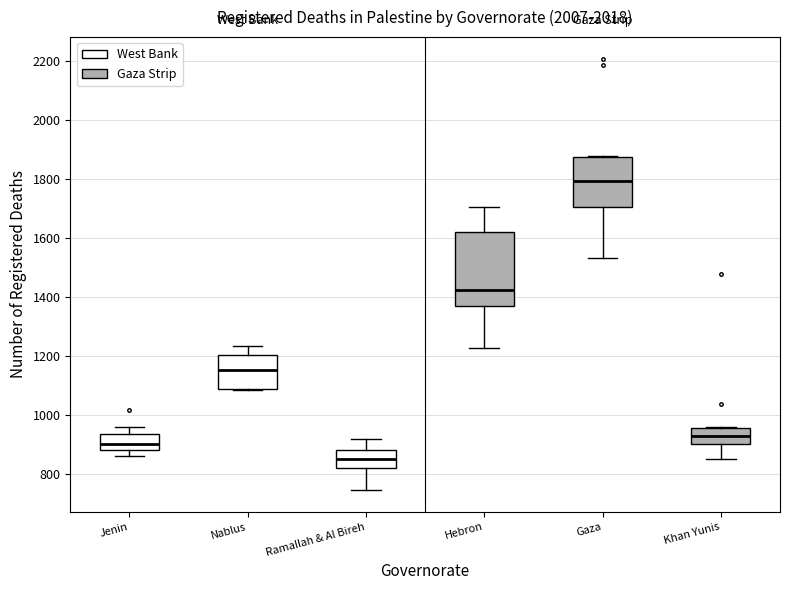

Reading left to right, read every box against the y-axis: the position of its median line, the range the box covers, and the ends of its whiskers. The values are not printed on the chart, so give them approximately, as read against the axis.

Jenin: median 900, box 880 to 940, whiskers 860 to 960
Nablus: median 1160, box 1080 to 1200, whiskers 1080 to 1240
Ramallah & Al Bireh: median 840, box 820 to 880, whiskers 740 to 920
Hebron: median 1420, box 1360 to 1620, whiskers 1220 to 1700
Gaza: median 1800, box 1700 to 1880, whiskers 1540 to 1880
Khan Yunis: median 920, box 900 to 960, whiskers 860 to 960